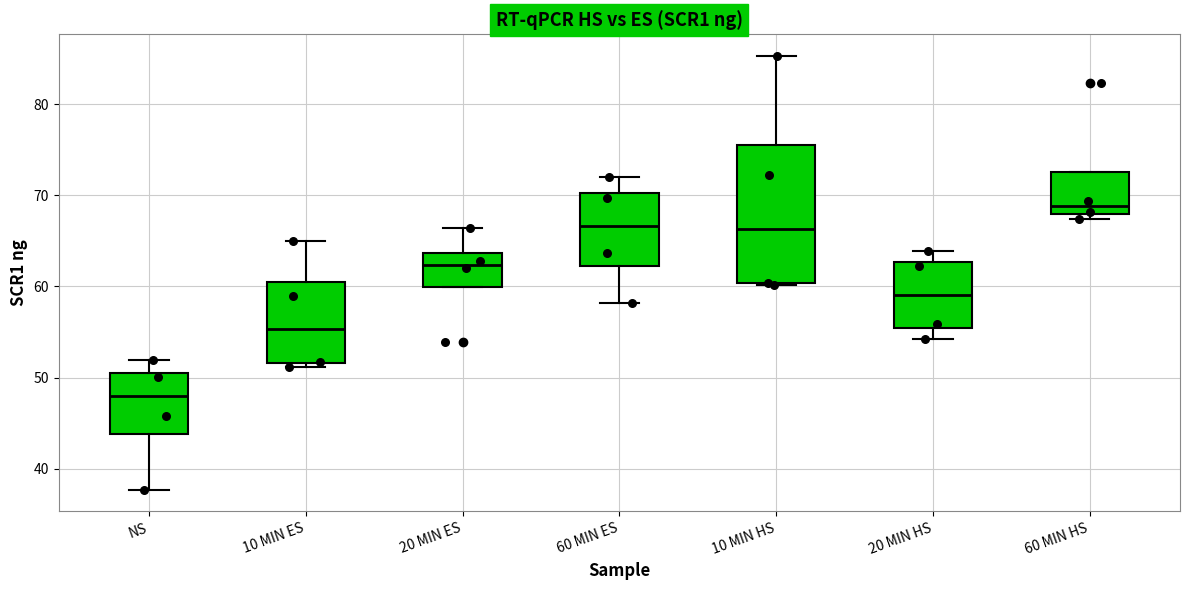

Reading left to right, read every box against the y-axis: the position of its median line, the range the box covers, and the ends of its whiskers. The values are not printed on the chart, so give them approximately, as read against the axis.

NS: median 48, box 44 to 51, whiskers 38 to 52
10 MIN ES: median 55, box 52 to 60, whiskers 51 to 65
20 MIN ES: median 62, box 60 to 64, whiskers 60 to 66
60 MIN ES: median 67, box 62 to 70, whiskers 58 to 72
10 MIN HS: median 66, box 60 to 76, whiskers 60 to 85
20 MIN HS: median 59, box 55 to 63, whiskers 54 to 64
60 MIN HS: median 69, box 68 to 73, whiskers 67 to 73